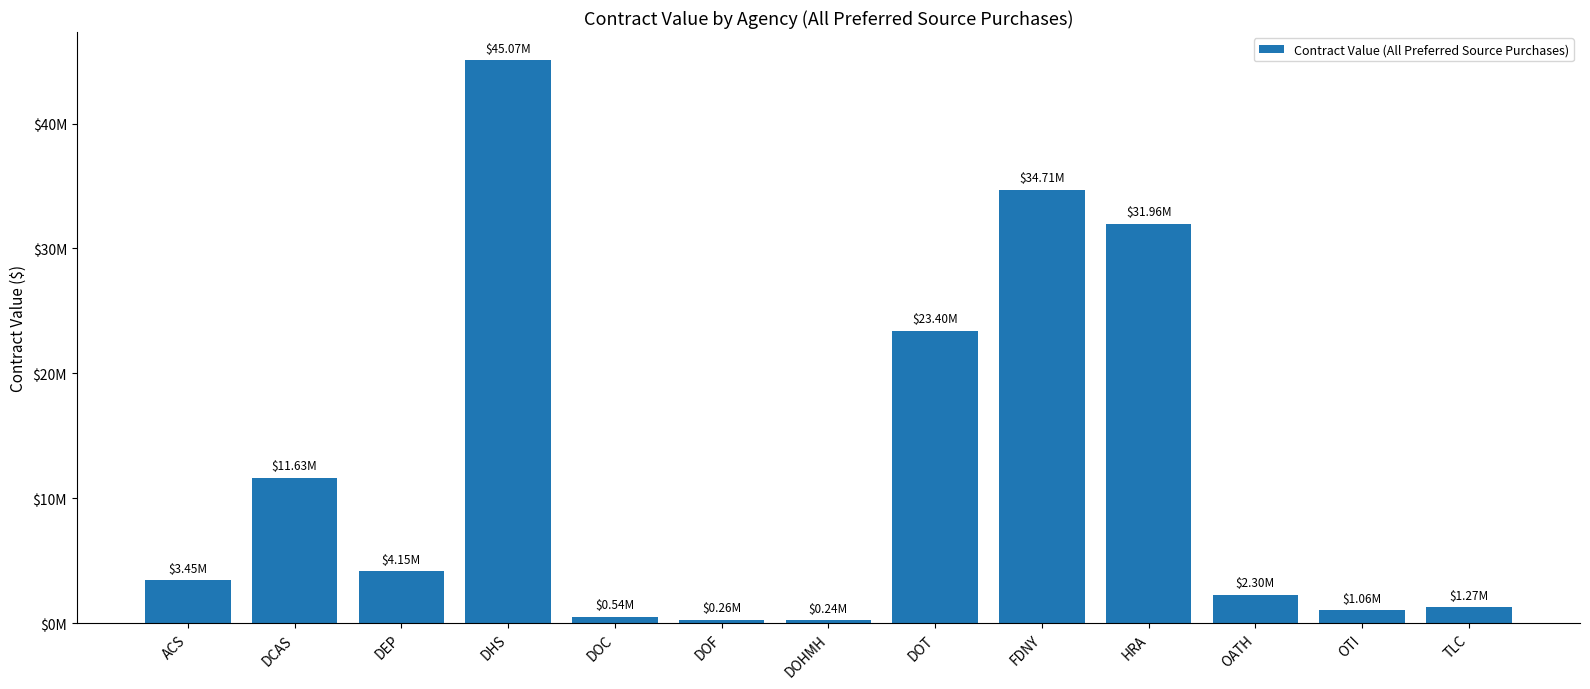

List the labels in order of value, largest first.

DHS, FDNY, HRA, DOT, DCAS, DEP, ACS, OATH, TLC, OTI, DOC, DOF, DOHMH